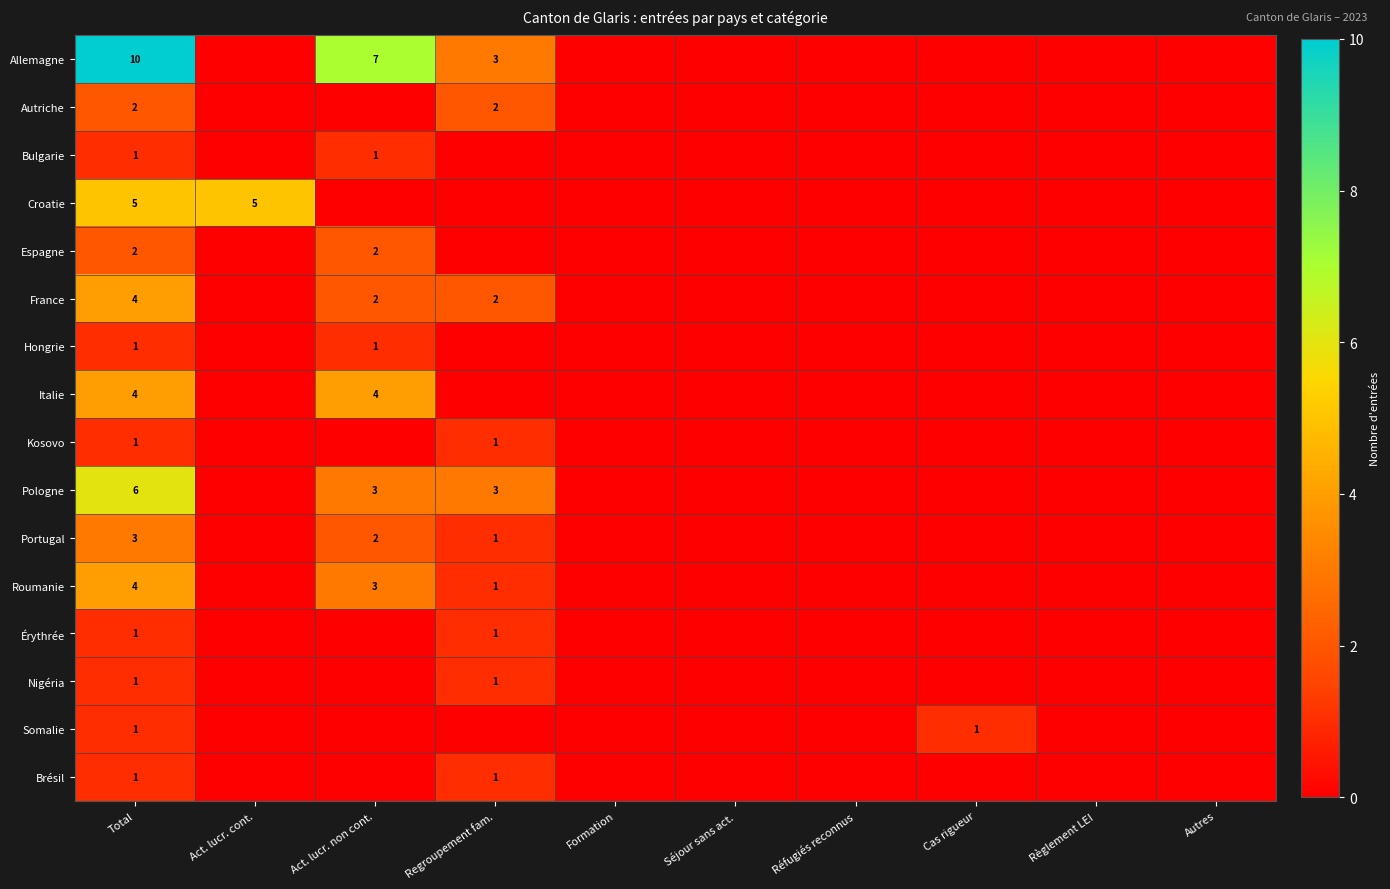

What is the total value across all series at Total?

47